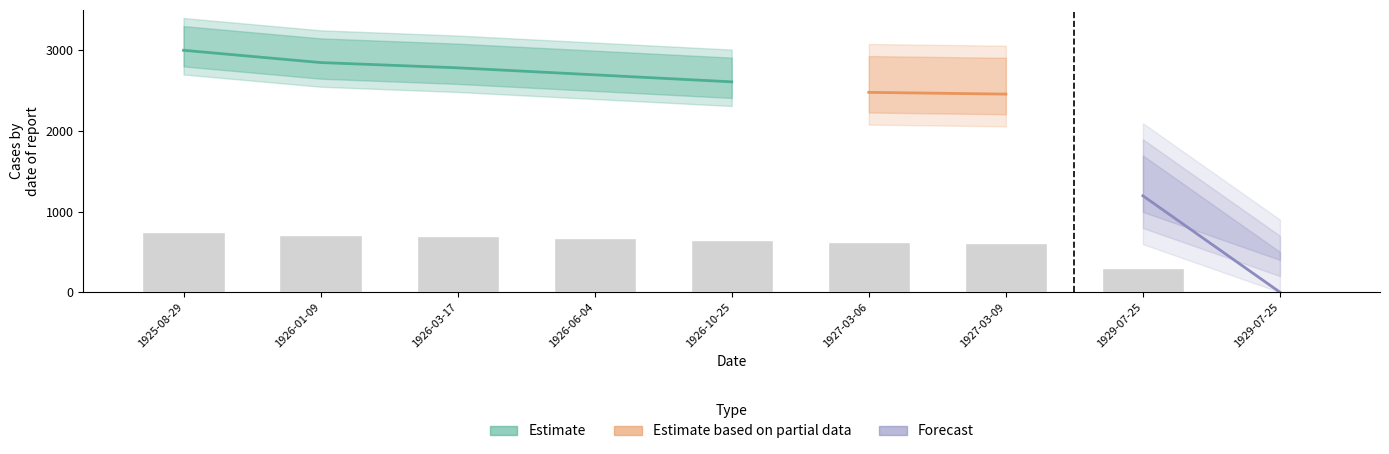

True or false: the data shows 325.8 at 1926-03-17.

False